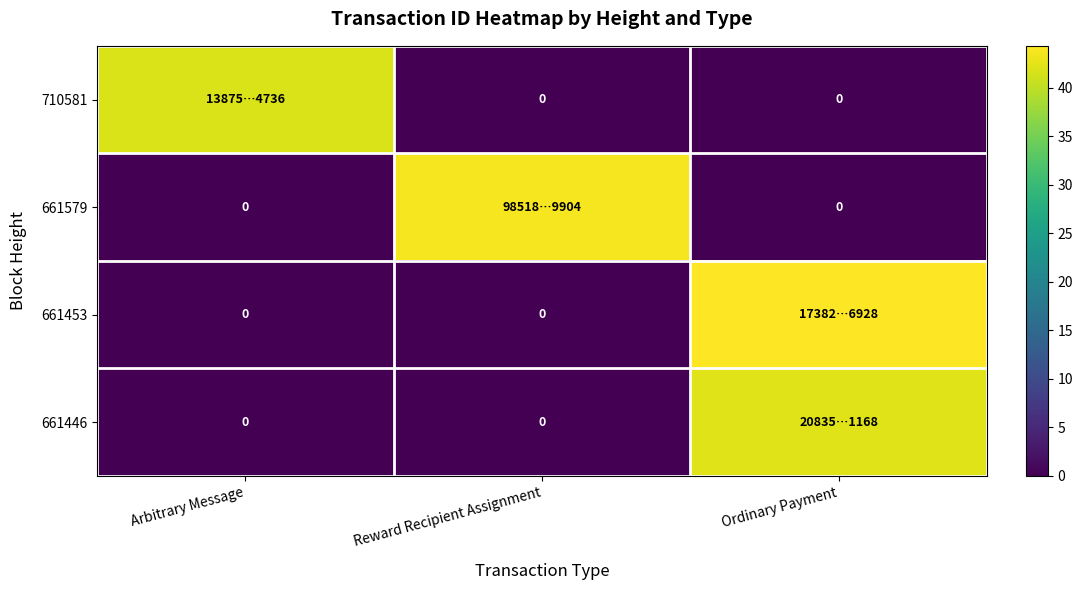

Rank the series at Arbitrary Message from highest to lowest value.

710581, 661579, 661453, 661446